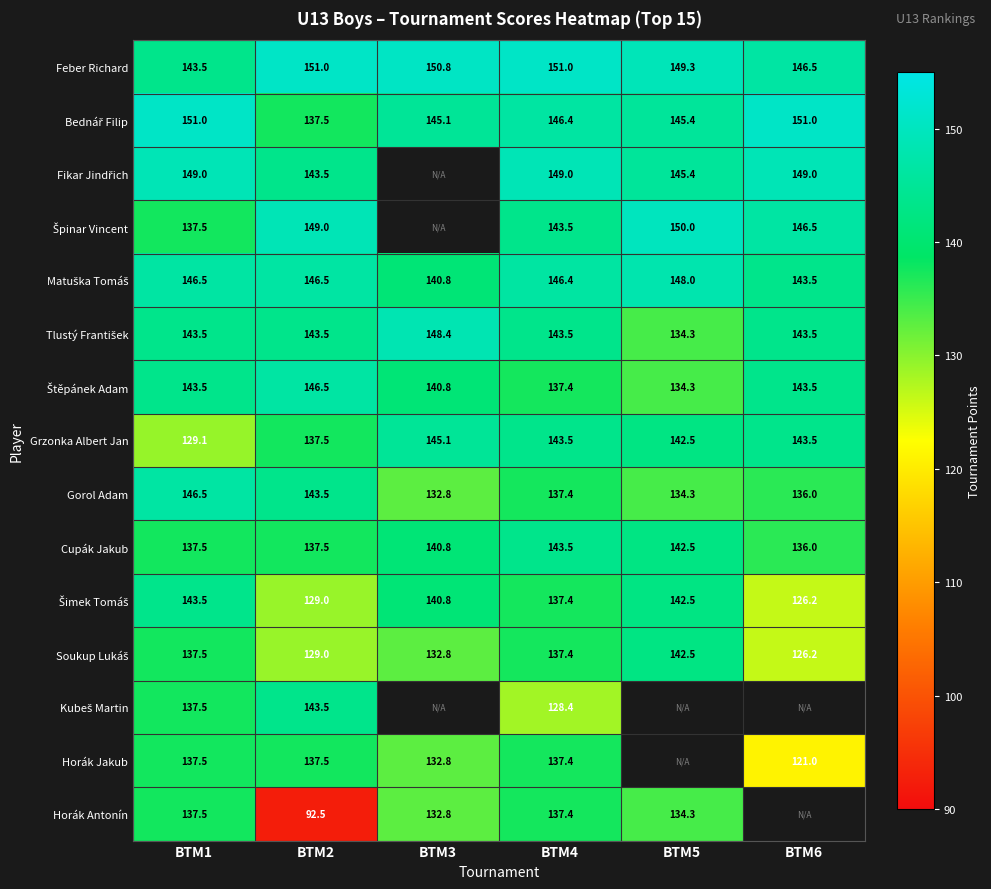

The Cupák Jakub series shows 198.9 at BTM5. True or false?

False